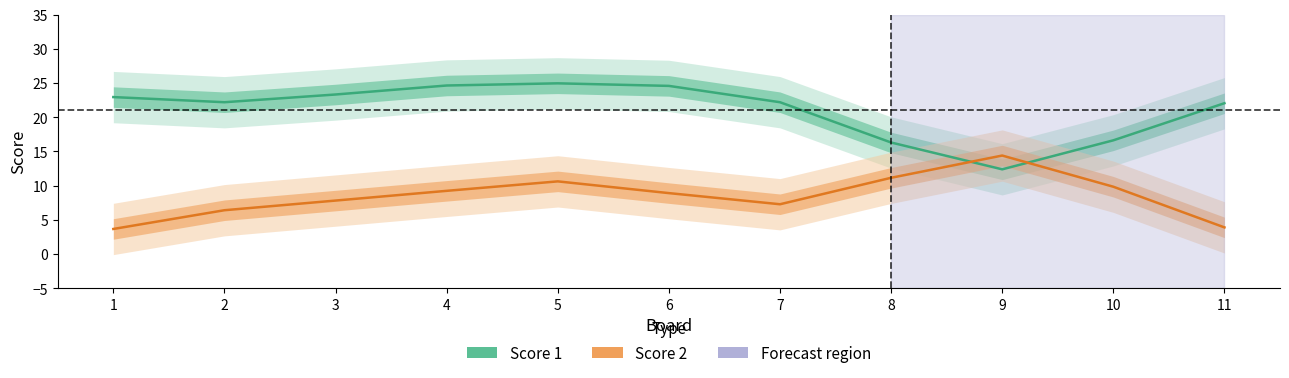

What are all the series names shown in the legend?

Score 1, Score 2